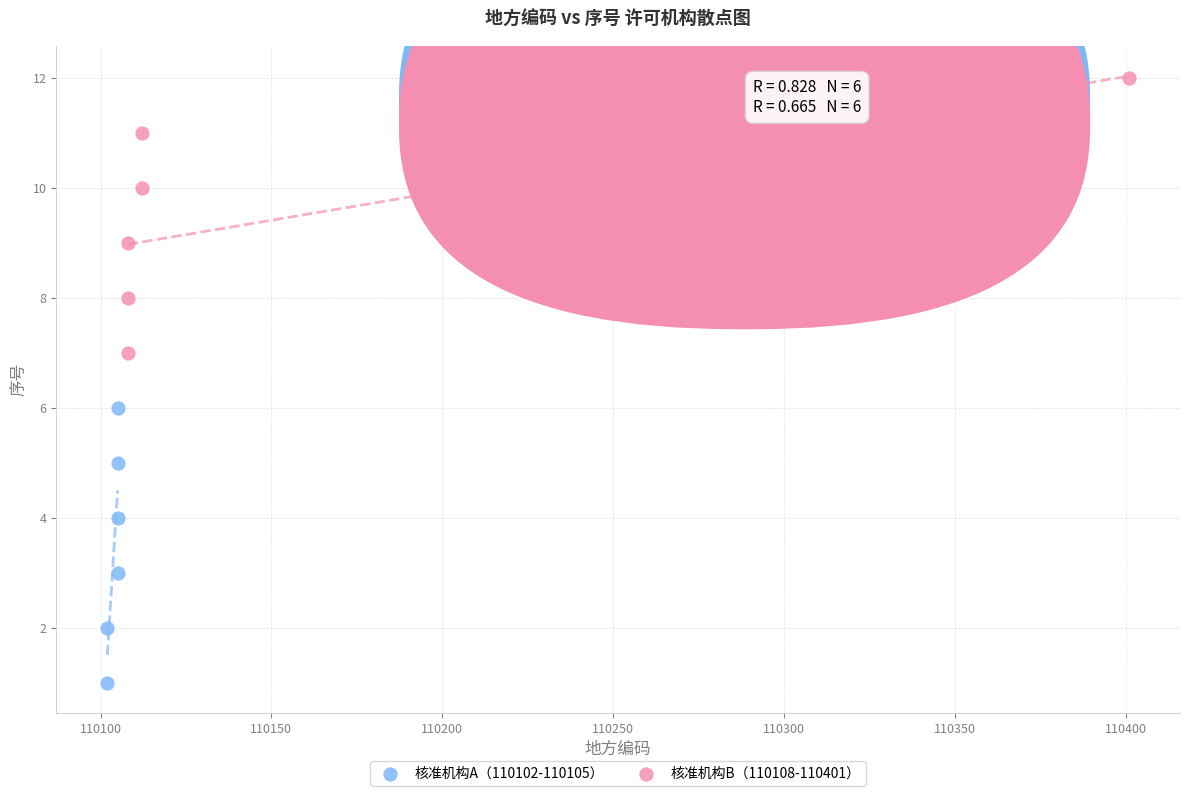

Which series contains the highest Y value?

核准机构B（110108-110401）